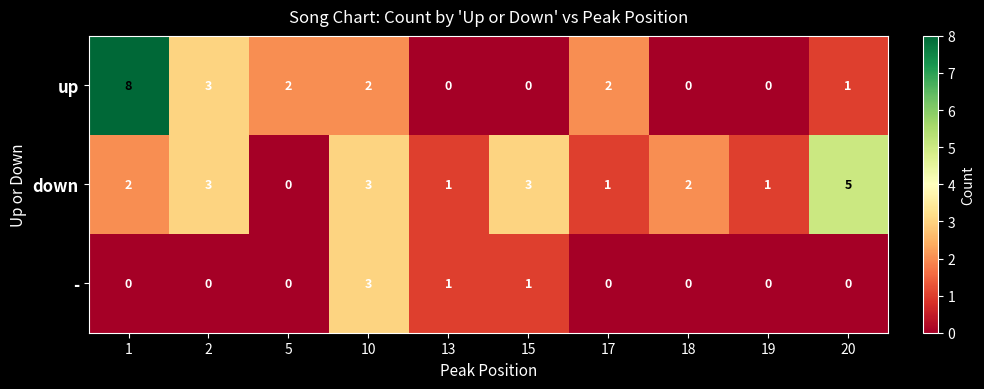

What is the sum of all up values?

18